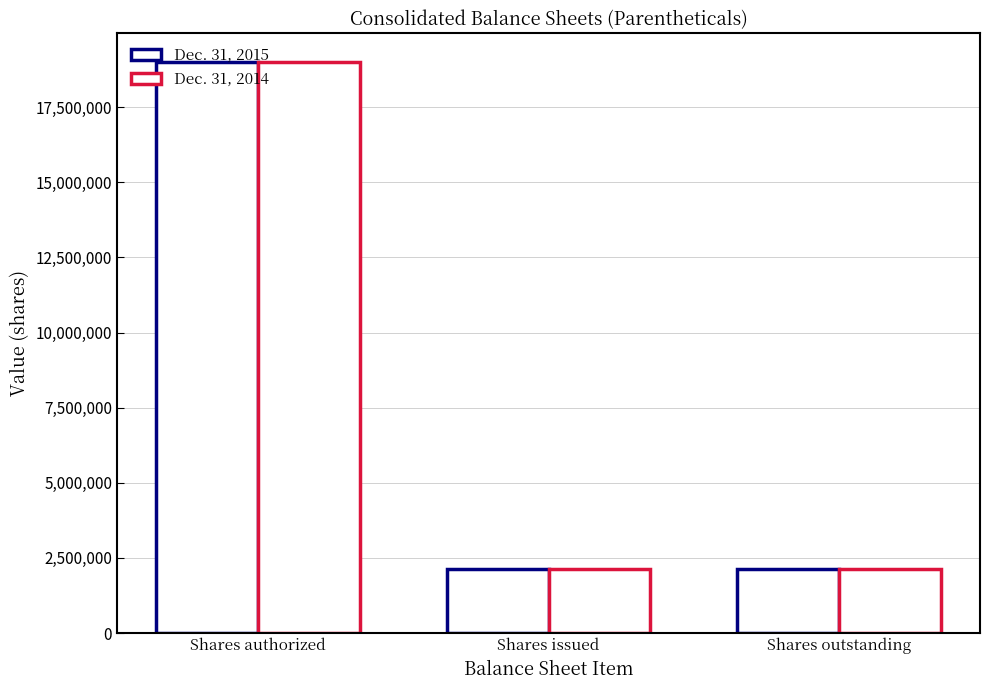

Does the chart contain stacked bars?

No